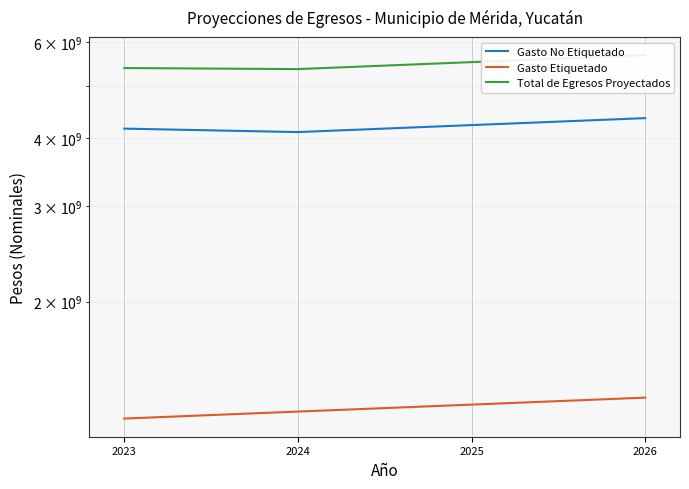

What is the smallest value displayed?

1219140447